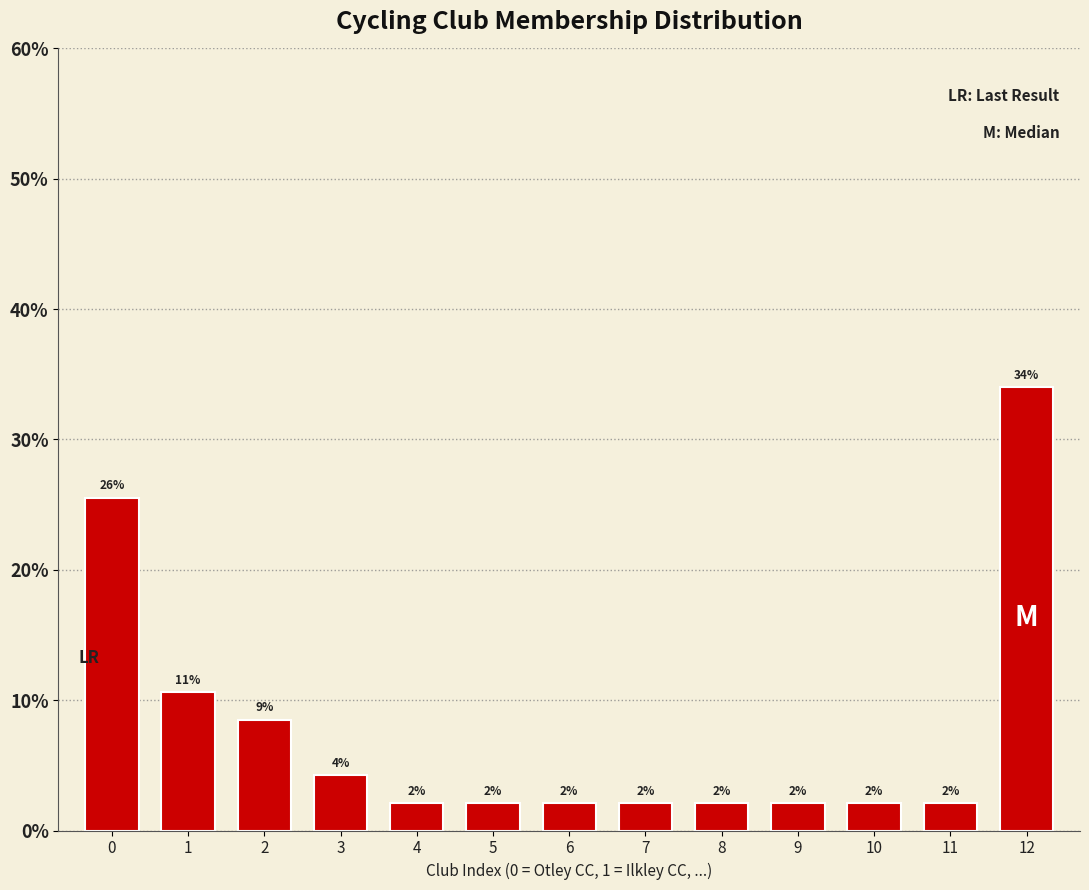

How many bars are there in total?

13